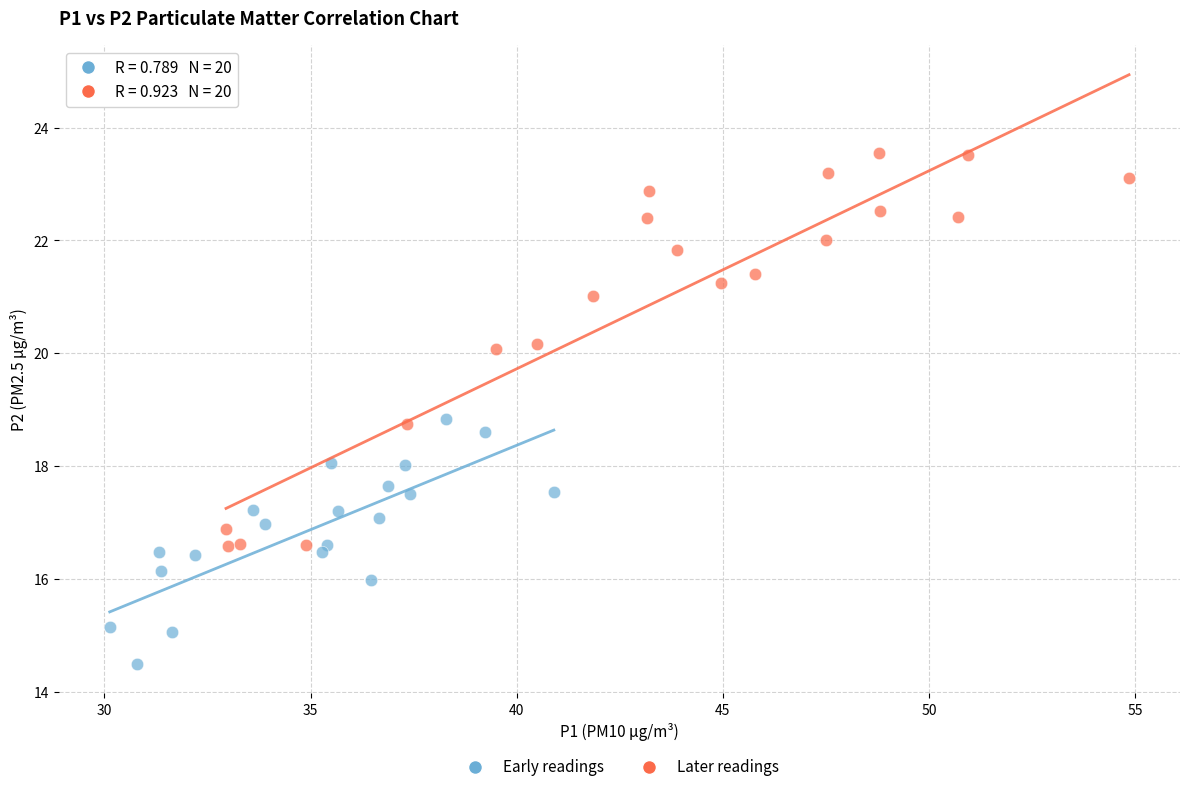

Which series reaches the minimum Y coordinate?

Early readings